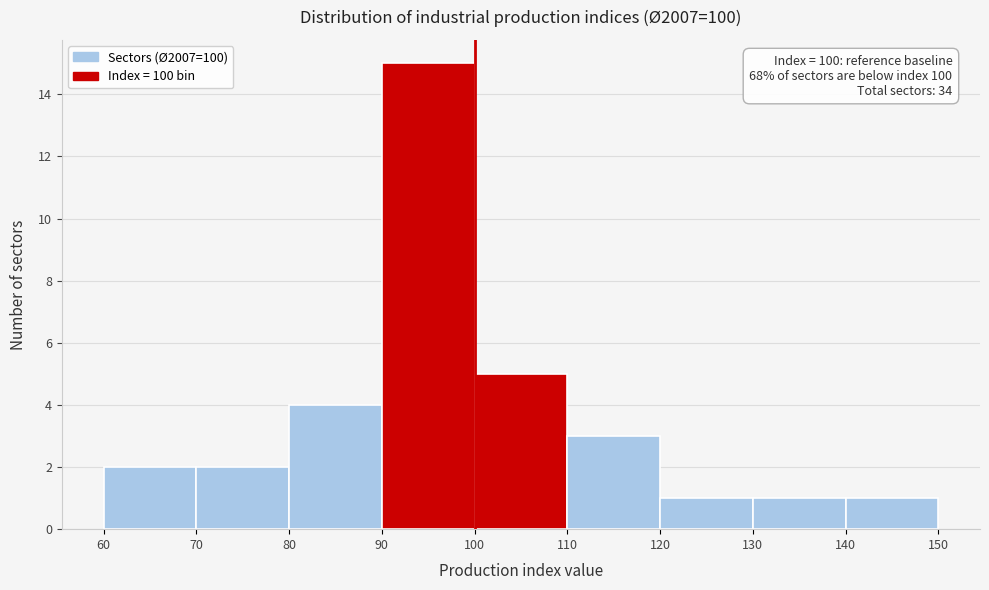

Over which range of the x-axis is the bar tallest?

90 to 100